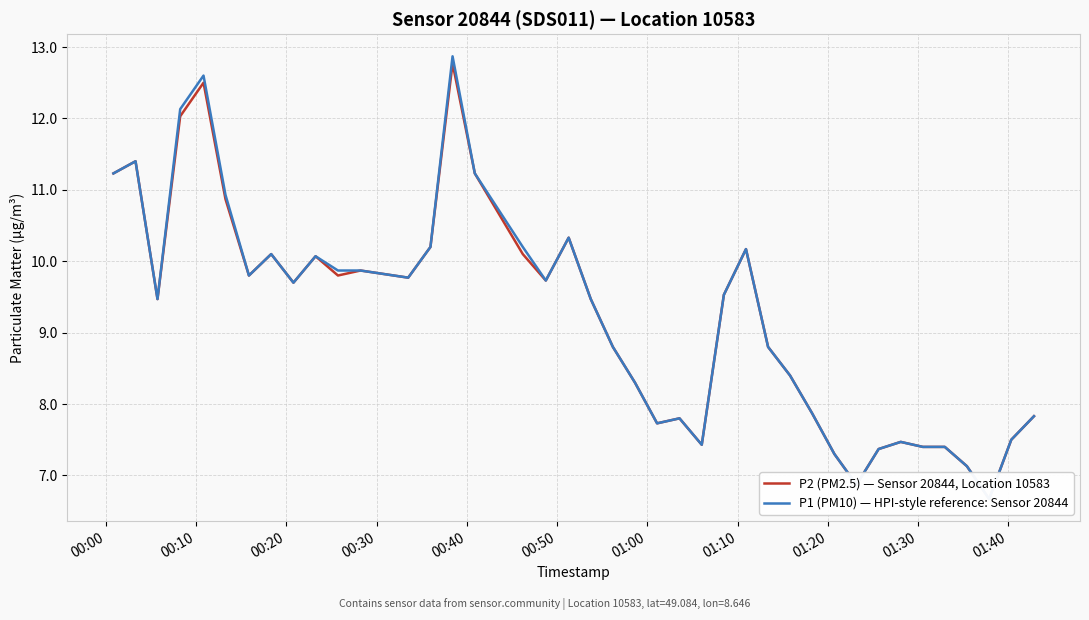

In P1 (PM10) — HPI-style reference: Sensor 20844, how many points are lower than both neighbors (excluding endpoints)?

9